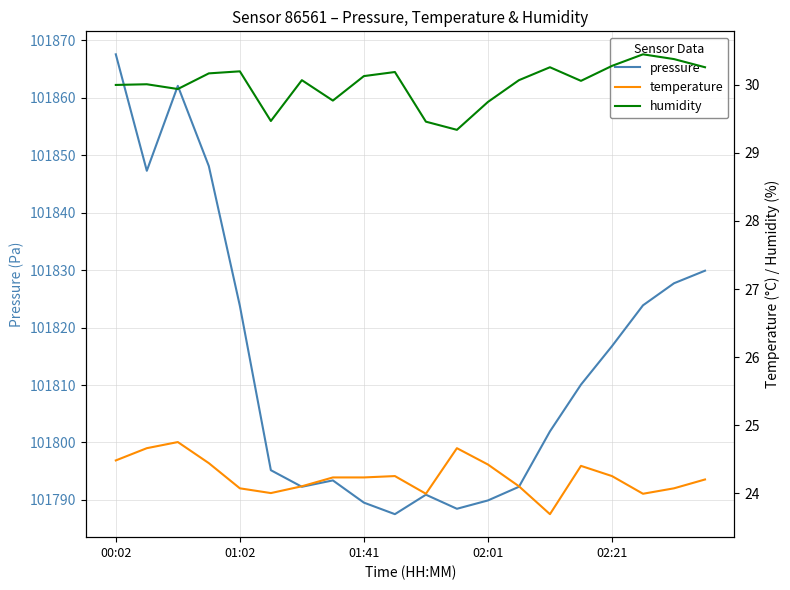

What is the highest value of the pressure series?

101867.6